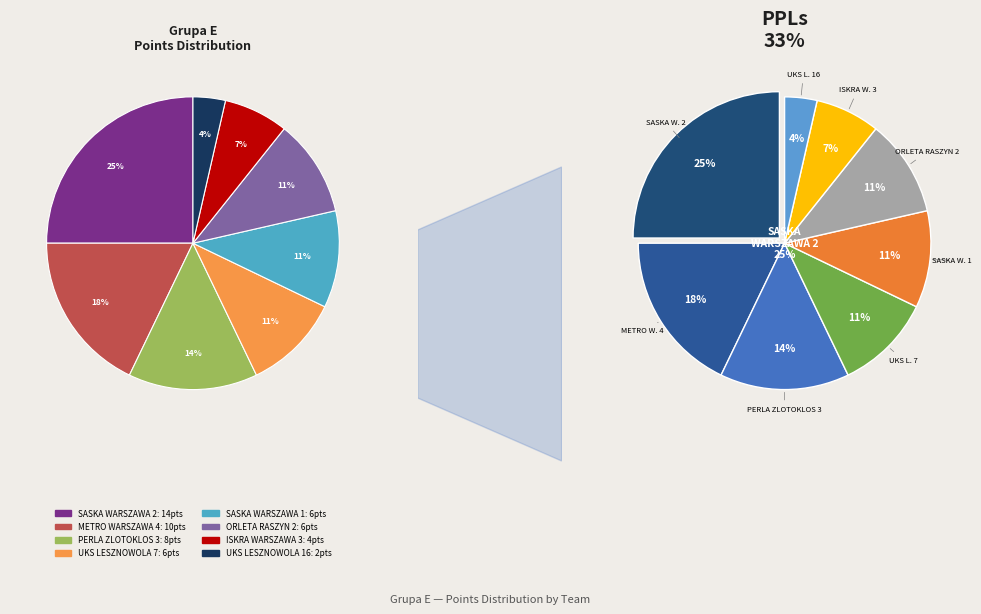

What percentage do SASKA WARSZAWA 1 and ISKRA WARSZAWA 3 together represent?

17.9%